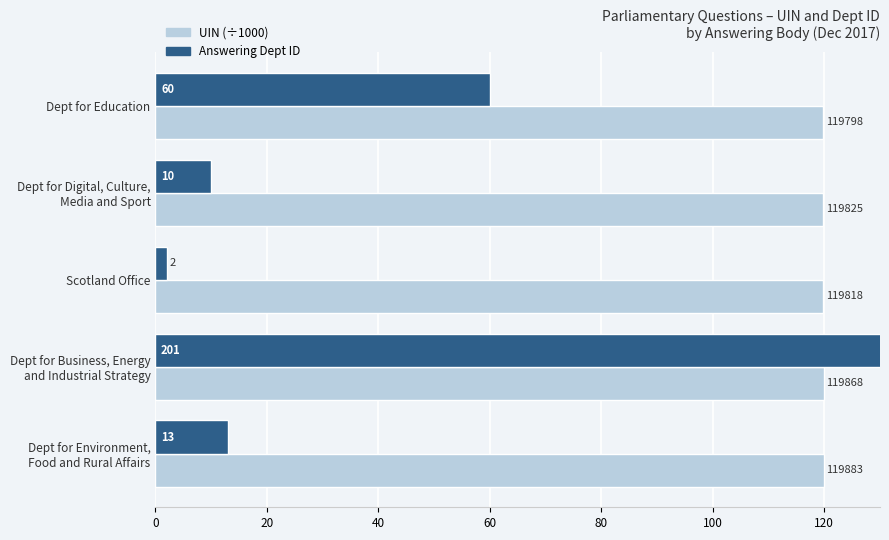

Which series has the largest total across all categories?

UIN (÷1000)